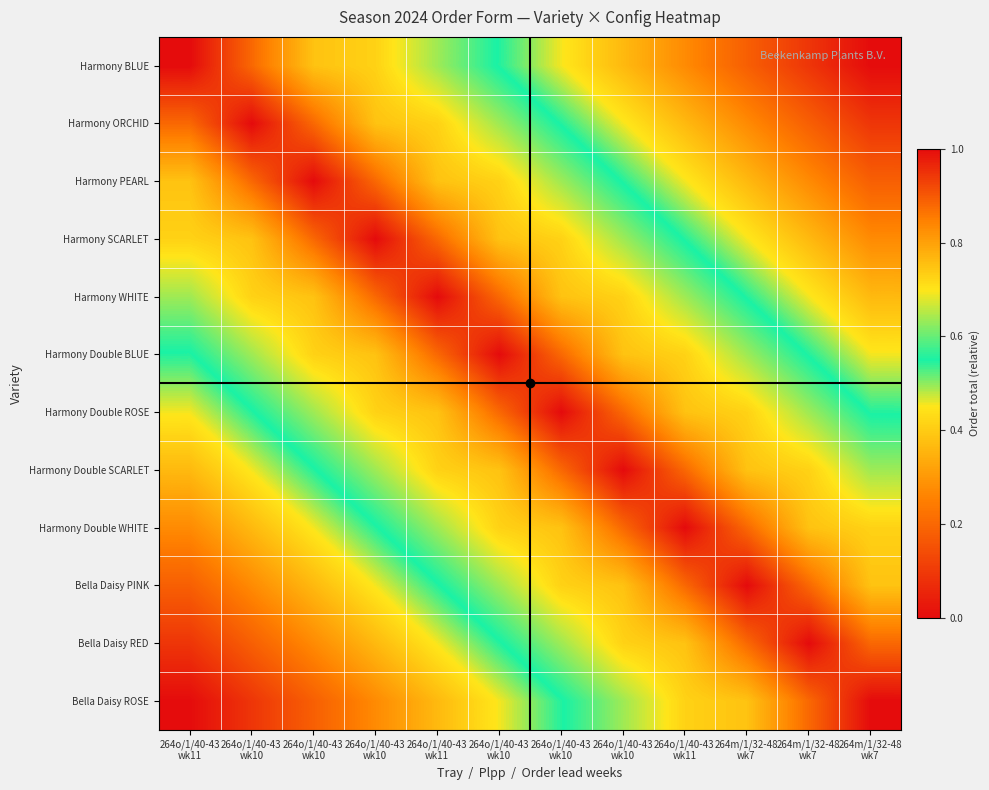

Reading right to left, what are all the values shown in this chart?

Harmony BLUE: 264m/1/32-48
wk7=0.0	264m/1/32-48
wk7=0.1	264m/1/32-48
wk7=0.2	264o/1/40-43
wk11=0.3	264o/1/40-43
wk10=0.4	264o/1/40-43
wk10=0.5	264o/1/40-43
wk10=0.5	264o/1/40-43
wk11=0.6	264o/1/40-43
wk10=0.7	264o/1/40-43
wk10=0.8	264o/1/40-43
wk10=0.9	264o/1/40-43
wk11=1.0
Harmony ORCHID: 264m/1/32-48
wk7=0.1	264m/1/32-48
wk7=0.2	264m/1/32-48
wk7=0.3	264o/1/40-43
wk11=0.4	264o/1/40-43
wk10=0.5	264o/1/40-43
wk10=0.5	264o/1/40-43
wk10=0.6	264o/1/40-43
wk11=0.7	264o/1/40-43
wk10=0.8	264o/1/40-43
wk10=0.9	264o/1/40-43
wk10=1.0	264o/1/40-43
wk11=0.9
Harmony PEARL: 264m/1/32-48
wk7=0.2	264m/1/32-48
wk7=0.3	264m/1/32-48
wk7=0.4	264o/1/40-43
wk11=0.5	264o/1/40-43
wk10=0.5	264o/1/40-43
wk10=0.6	264o/1/40-43
wk10=0.7	264o/1/40-43
wk11=0.8	264o/1/40-43
wk10=0.9	264o/1/40-43
wk10=1.0	264o/1/40-43
wk10=0.9	264o/1/40-43
wk11=0.8
Harmony SCARLET: 264m/1/32-48
wk7=0.3	264m/1/32-48
wk7=0.4	264m/1/32-48
wk7=0.5	264o/1/40-43
wk11=0.5	264o/1/40-43
wk10=0.6	264o/1/40-43
wk10=0.7	264o/1/40-43
wk10=0.8	264o/1/40-43
wk11=0.9	264o/1/40-43
wk10=1.0	264o/1/40-43
wk10=0.9	264o/1/40-43
wk10=0.8	264o/1/40-43
wk11=0.7
Harmony WHITE: 264m/1/32-48
wk7=0.4	264m/1/32-48
wk7=0.5	264m/1/32-48
wk7=0.5	264o/1/40-43
wk11=0.6	264o/1/40-43
wk10=0.7	264o/1/40-43
wk10=0.8	264o/1/40-43
wk10=0.9	264o/1/40-43
wk11=1.0	264o/1/40-43
wk10=0.9	264o/1/40-43
wk10=0.8	264o/1/40-43
wk10=0.7	264o/1/40-43
wk11=0.6
Harmony Double BLUE: 264m/1/32-48
wk7=0.5	264m/1/32-48
wk7=0.5	264m/1/32-48
wk7=0.6	264o/1/40-43
wk11=0.7	264o/1/40-43
wk10=0.8	264o/1/40-43
wk10=0.9	264o/1/40-43
wk10=1.0	264o/1/40-43
wk11=0.9	264o/1/40-43
wk10=0.8	264o/1/40-43
wk10=0.7	264o/1/40-43
wk10=0.6	264o/1/40-43
wk11=0.5
Harmony Double ROSE: 264m/1/32-48
wk7=0.5	264m/1/32-48
wk7=0.6	264m/1/32-48
wk7=0.7	264o/1/40-43
wk11=0.8	264o/1/40-43
wk10=0.9	264o/1/40-43
wk10=1.0	264o/1/40-43
wk10=0.9	264o/1/40-43
wk11=0.8	264o/1/40-43
wk10=0.7	264o/1/40-43
wk10=0.6	264o/1/40-43
wk10=0.5	264o/1/40-43
wk11=0.5
Harmony Double SCARLET: 264m/1/32-48
wk7=0.6	264m/1/32-48
wk7=0.7	264m/1/32-48
wk7=0.8	264o/1/40-43
wk11=0.9	264o/1/40-43
wk10=1.0	264o/1/40-43
wk10=0.9	264o/1/40-43
wk10=0.8	264o/1/40-43
wk11=0.7	264o/1/40-43
wk10=0.6	264o/1/40-43
wk10=0.5	264o/1/40-43
wk10=0.5	264o/1/40-43
wk11=0.4
Harmony Double WHITE: 264m/1/32-48
wk7=0.7	264m/1/32-48
wk7=0.8	264m/1/32-48
wk7=0.9	264o/1/40-43
wk11=1.0	264o/1/40-43
wk10=0.9	264o/1/40-43
wk10=0.8	264o/1/40-43
wk10=0.7	264o/1/40-43
wk11=0.6	264o/1/40-43
wk10=0.5	264o/1/40-43
wk10=0.5	264o/1/40-43
wk10=0.4	264o/1/40-43
wk11=0.3
Bella Daisy PINK: 264m/1/32-48
wk7=0.8	264m/1/32-48
wk7=0.9	264m/1/32-48
wk7=1.0	264o/1/40-43
wk11=0.9	264o/1/40-43
wk10=0.8	264o/1/40-43
wk10=0.7	264o/1/40-43
wk10=0.6	264o/1/40-43
wk11=0.5	264o/1/40-43
wk10=0.5	264o/1/40-43
wk10=0.4	264o/1/40-43
wk10=0.3	264o/1/40-43
wk11=0.2
Bella Daisy RED: 264m/1/32-48
wk7=0.9	264m/1/32-48
wk7=1.0	264m/1/32-48
wk7=0.9	264o/1/40-43
wk11=0.8	264o/1/40-43
wk10=0.7	264o/1/40-43
wk10=0.6	264o/1/40-43
wk10=0.5	264o/1/40-43
wk11=0.5	264o/1/40-43
wk10=0.4	264o/1/40-43
wk10=0.3	264o/1/40-43
wk10=0.2	264o/1/40-43
wk11=0.1
Bella Daisy ROSE: 264m/1/32-48
wk7=1.0	264m/1/32-48
wk7=0.9	264m/1/32-48
wk7=0.8	264o/1/40-43
wk11=0.7	264o/1/40-43
wk10=0.6	264o/1/40-43
wk10=0.5	264o/1/40-43
wk10=0.5	264o/1/40-43
wk11=0.4	264o/1/40-43
wk10=0.3	264o/1/40-43
wk10=0.2	264o/1/40-43
wk10=0.1	264o/1/40-43
wk11=0.0